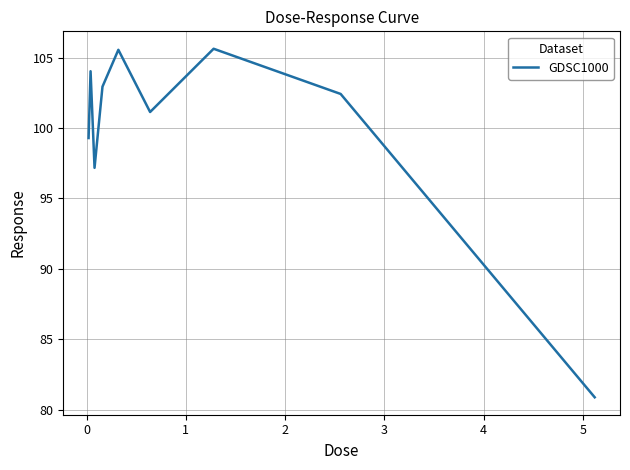

What is the maximum value shown in the chart?

105.6